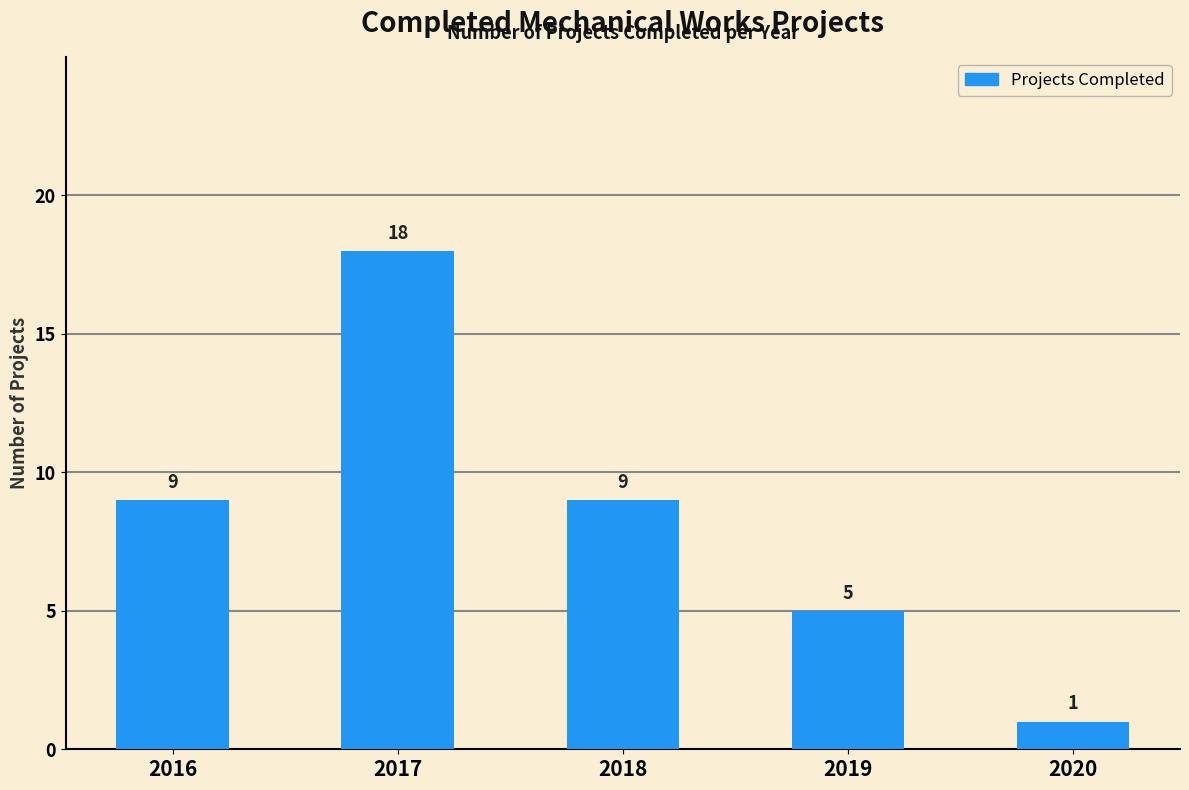

What is the sum of all values?

42